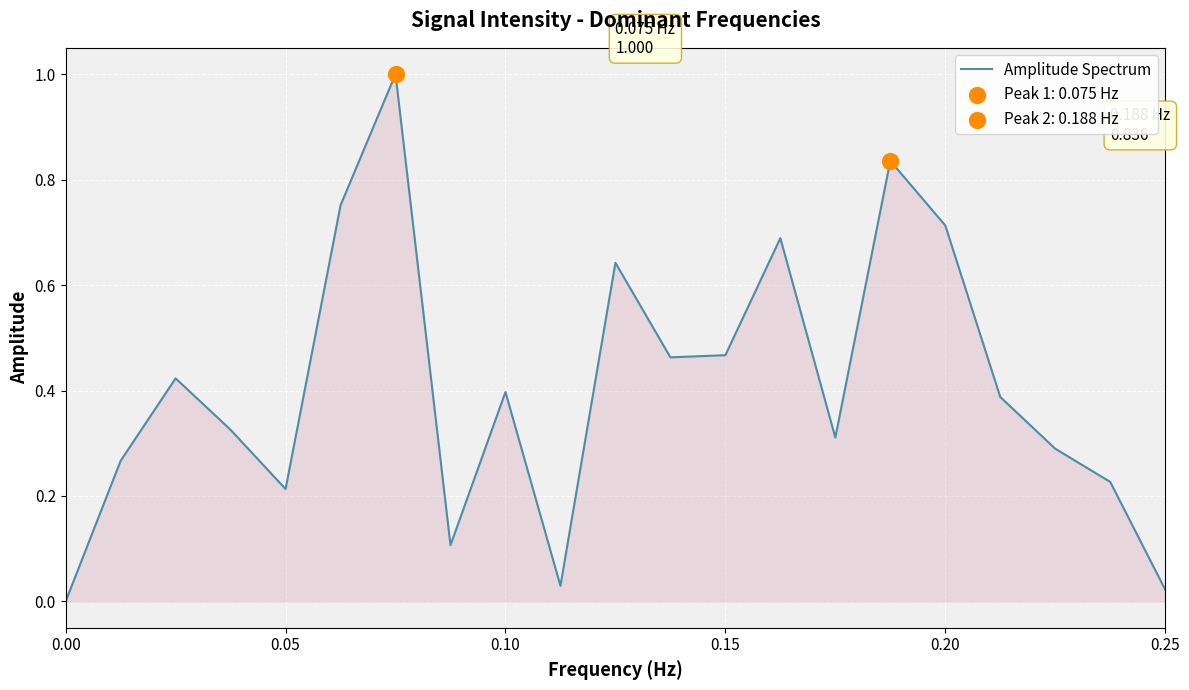

What is the difference between the maximum and minimum values?

1.0